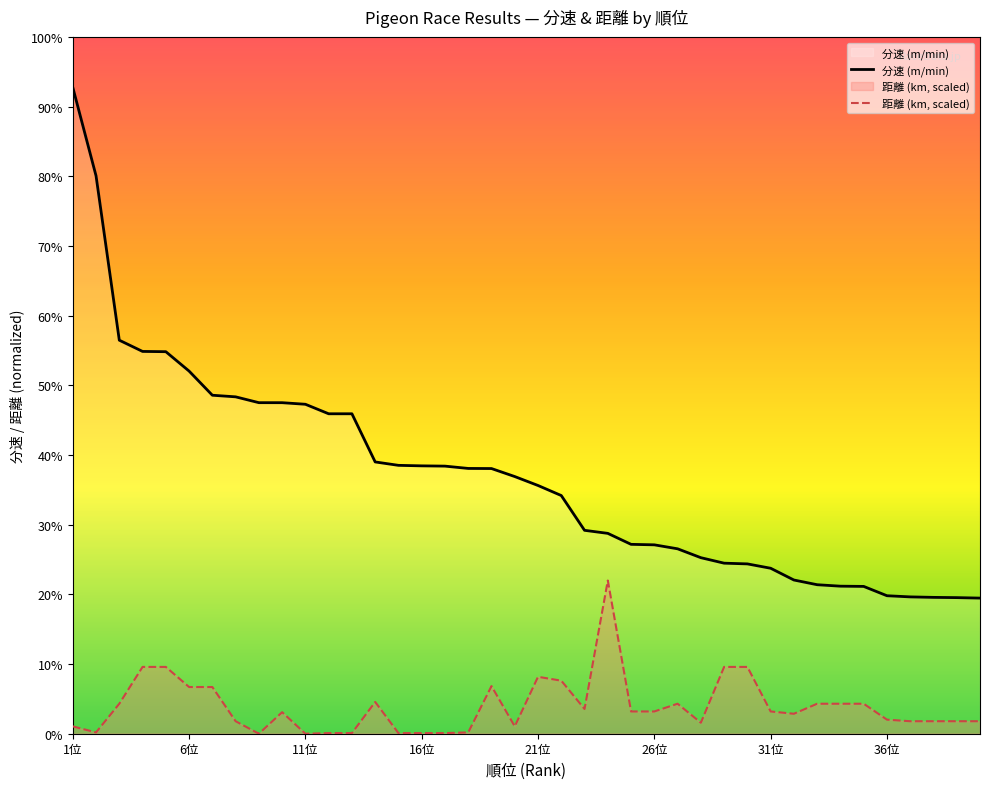

Does the chart display data point markers on the line(s)?

No